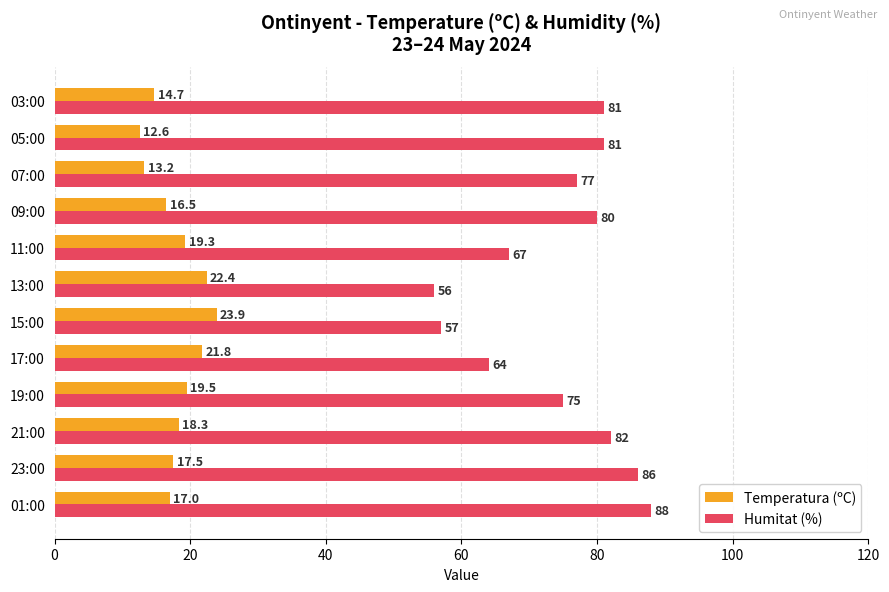

Which series has the largest range (max minus min)?

Humitat (%)